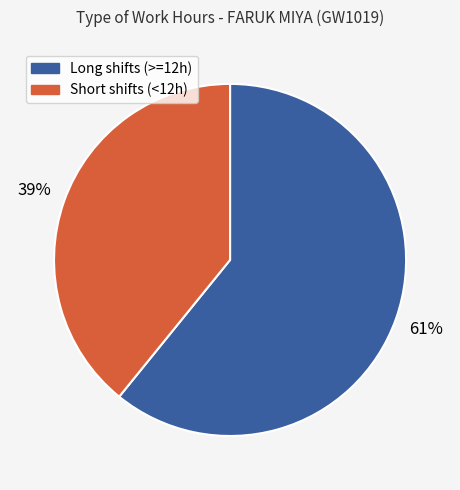

To the nearest percent, what is the average slice percentage?

50%